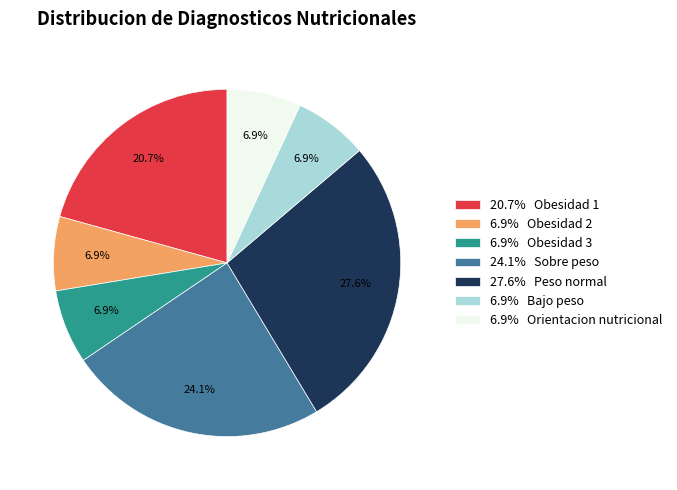

Which slice is the largest?

27.6% Peso normal